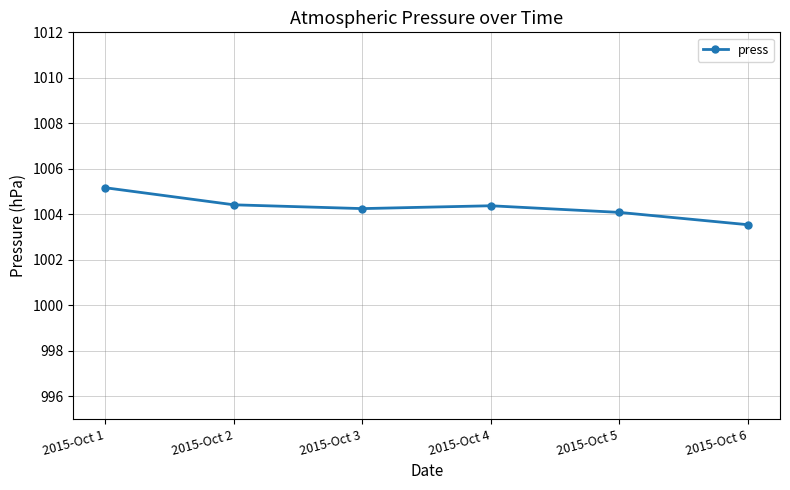

How many data points does each series have?

6